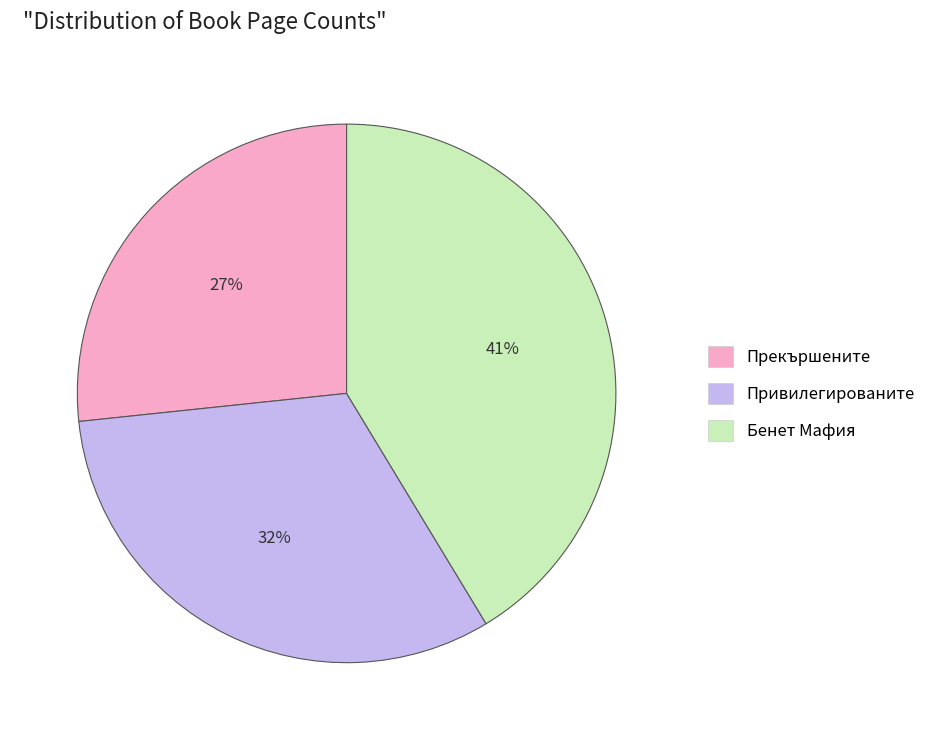

True or false: Привилегированите accounts for 26% of the total.

False